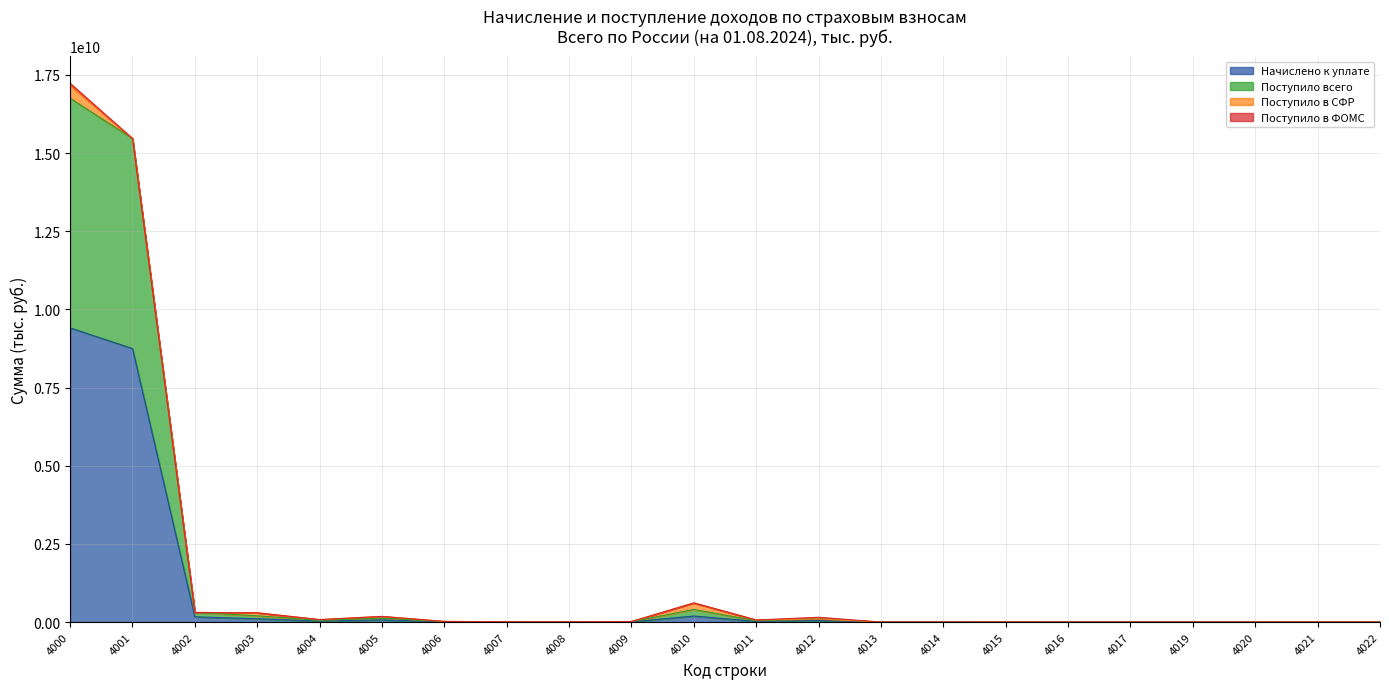

What is the maximum value for Начислено к уплате?

9407940140